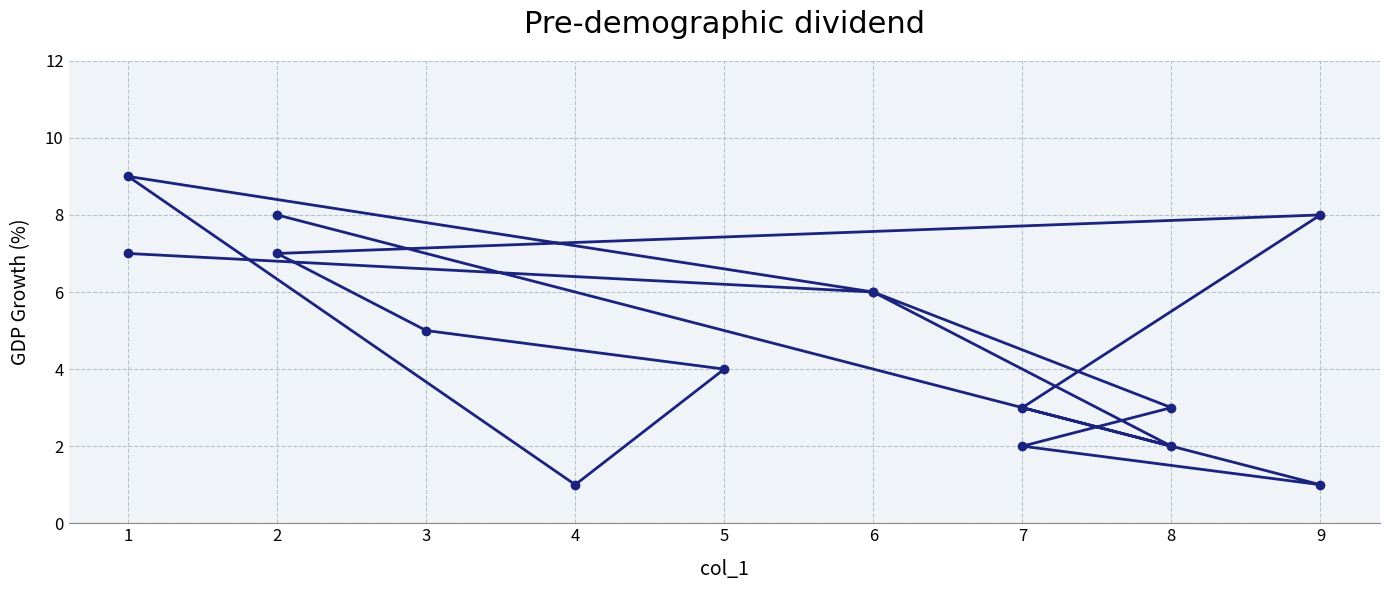

How many categories are shown in the chart?

15